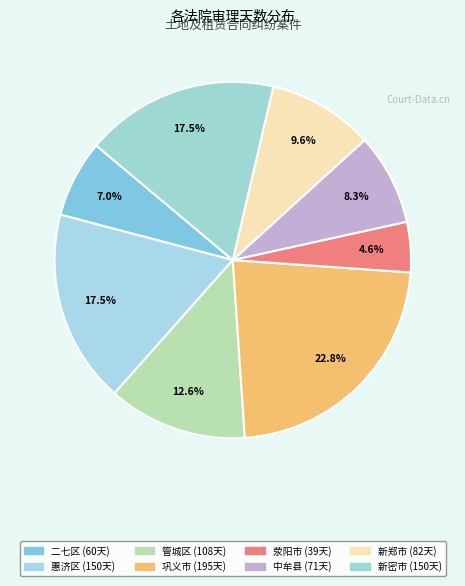

Which slice is the smallest?

荥阳市人民法院